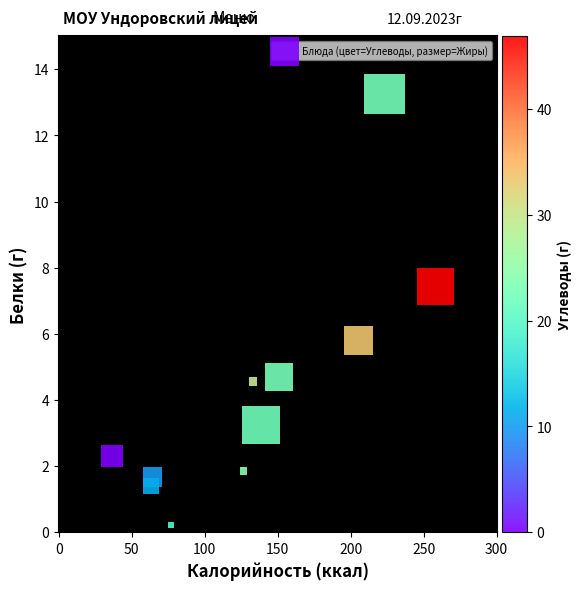

What is the range of Y values (max minus min)?

13.0